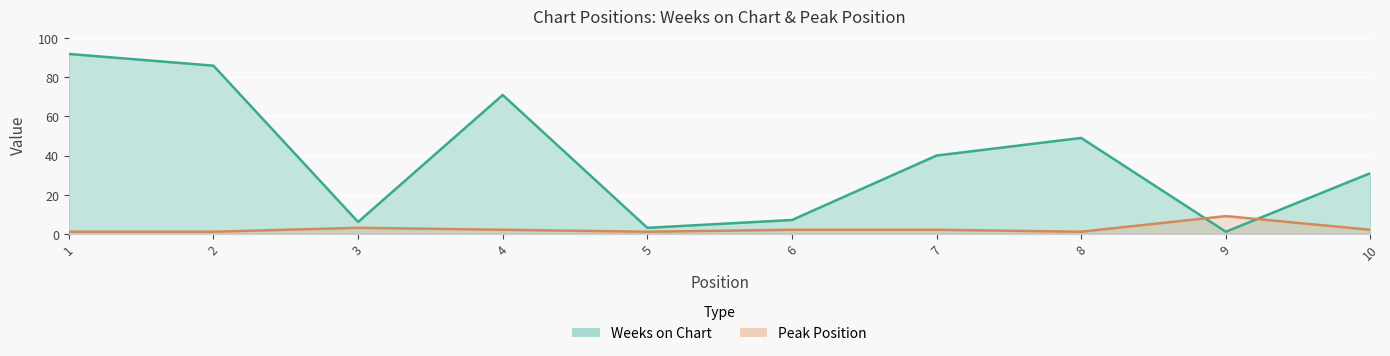

Where is the first local maximum for Peak Position?

3